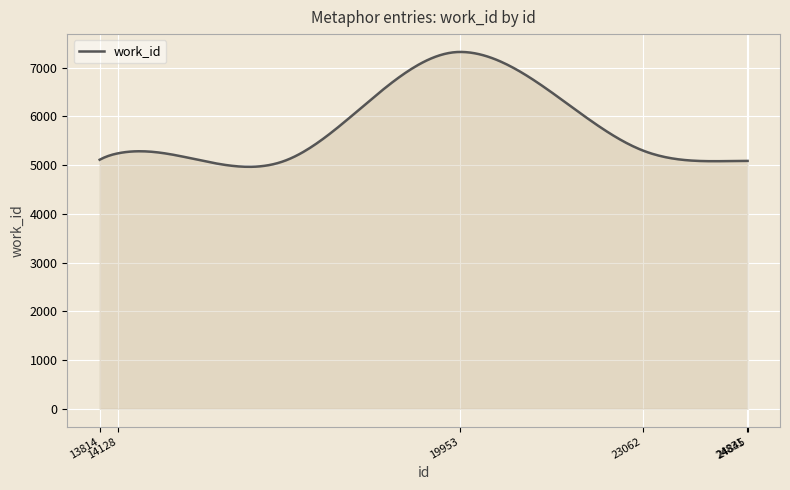

What is the maximum value shown in the chart?

7324.9